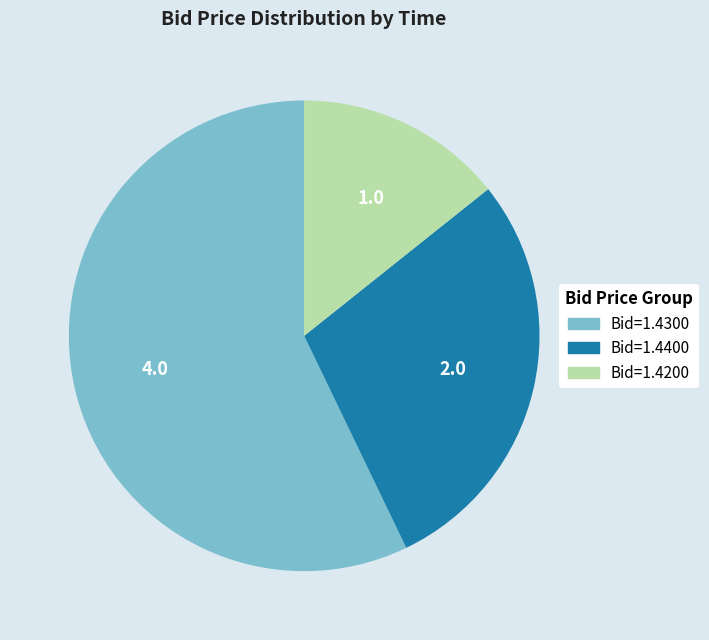

Which slice is the smallest?

Bid=1.4200